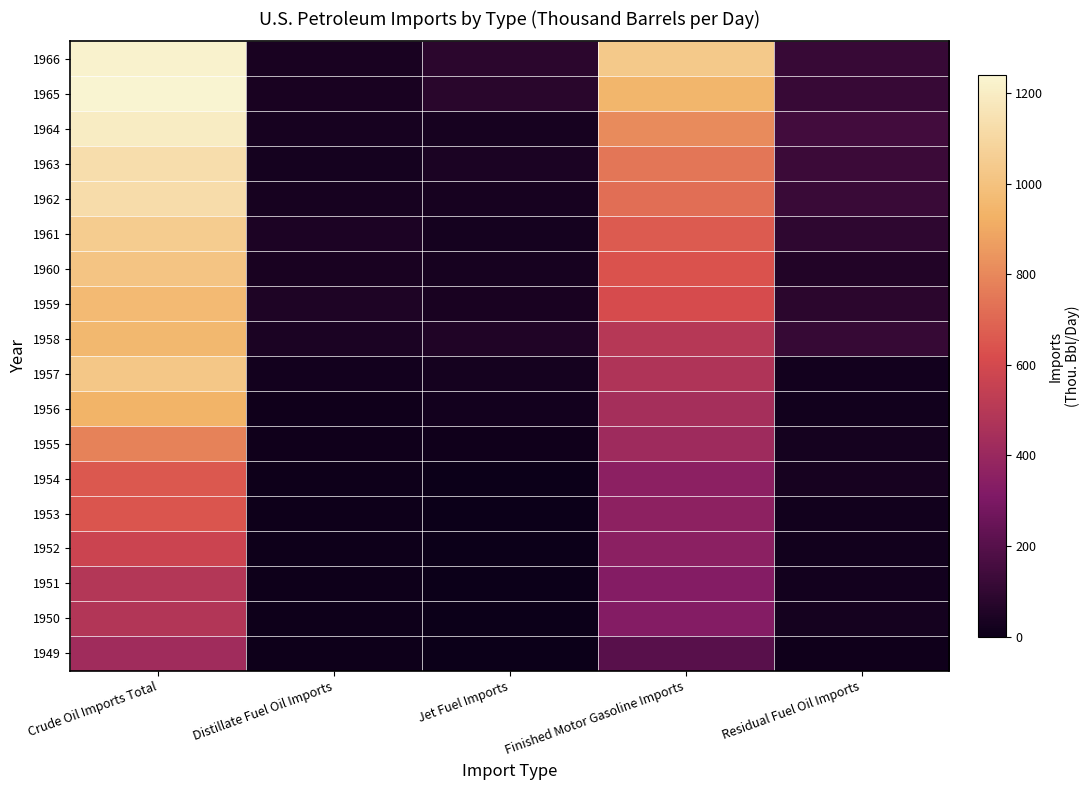

What is the total value across all series at Distillate Fuel Oil Imports?

426.9